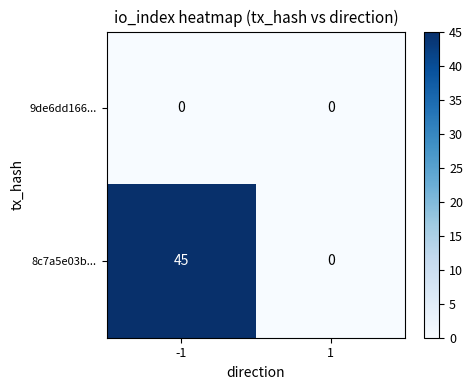

Rank the series by their maximum value, from lowest to highest.

9de6dd166..., 8c7a5e03b...